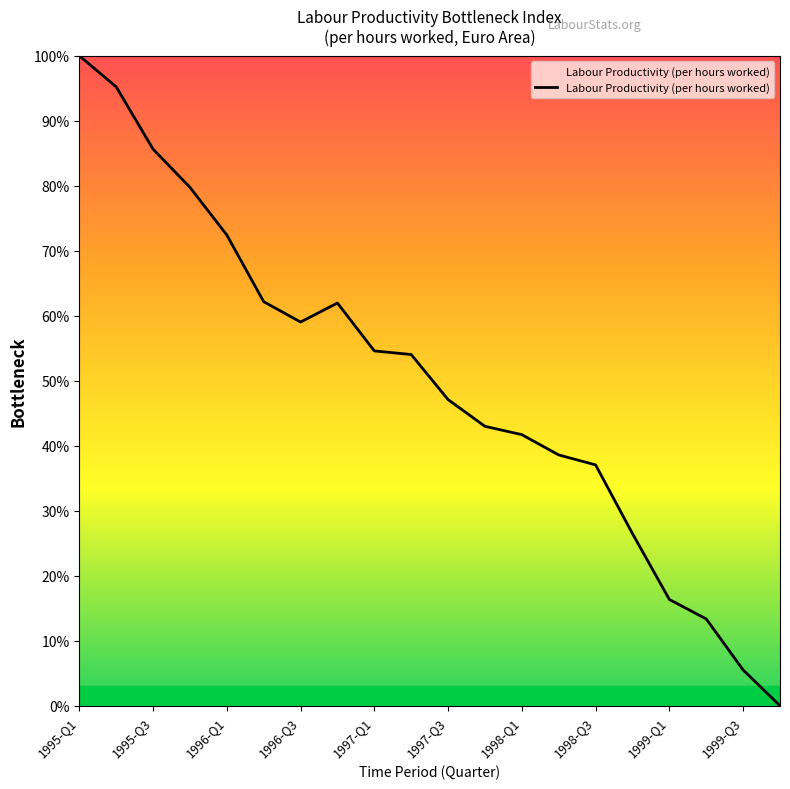

Does the chart display data point markers on the line(s)?

No